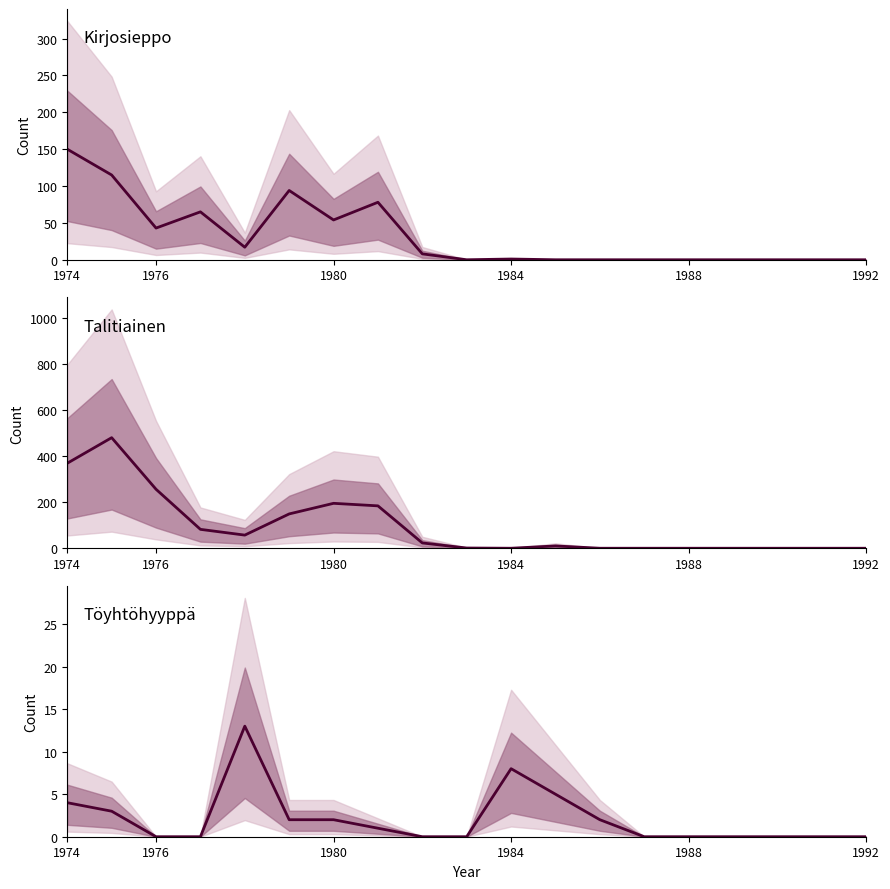

List the series in order of their overall mean, lowest first.

Töyhtöhyyppä, Kirjosieppo, Talitiainen